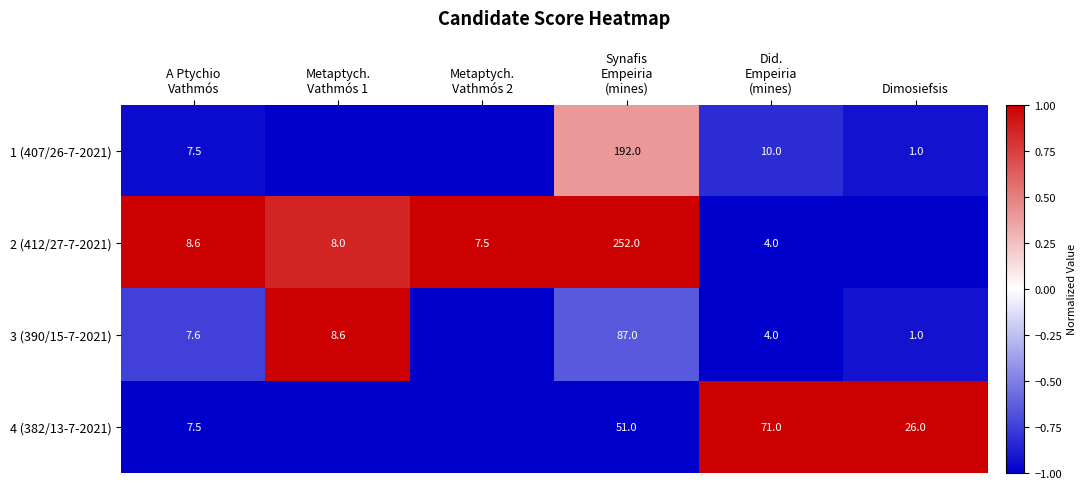

How many negative values does the 3 (390/15-7-2021) series have?

5